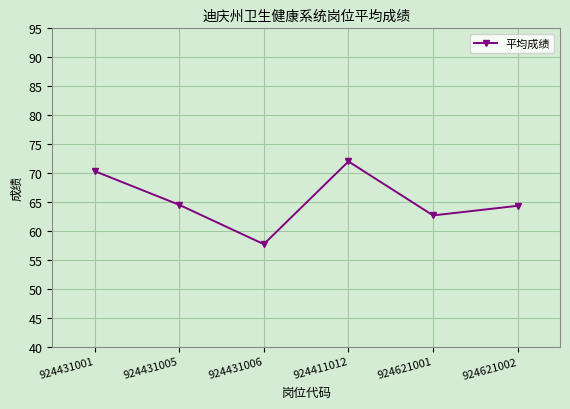

Read the value at 924411012.

72.0